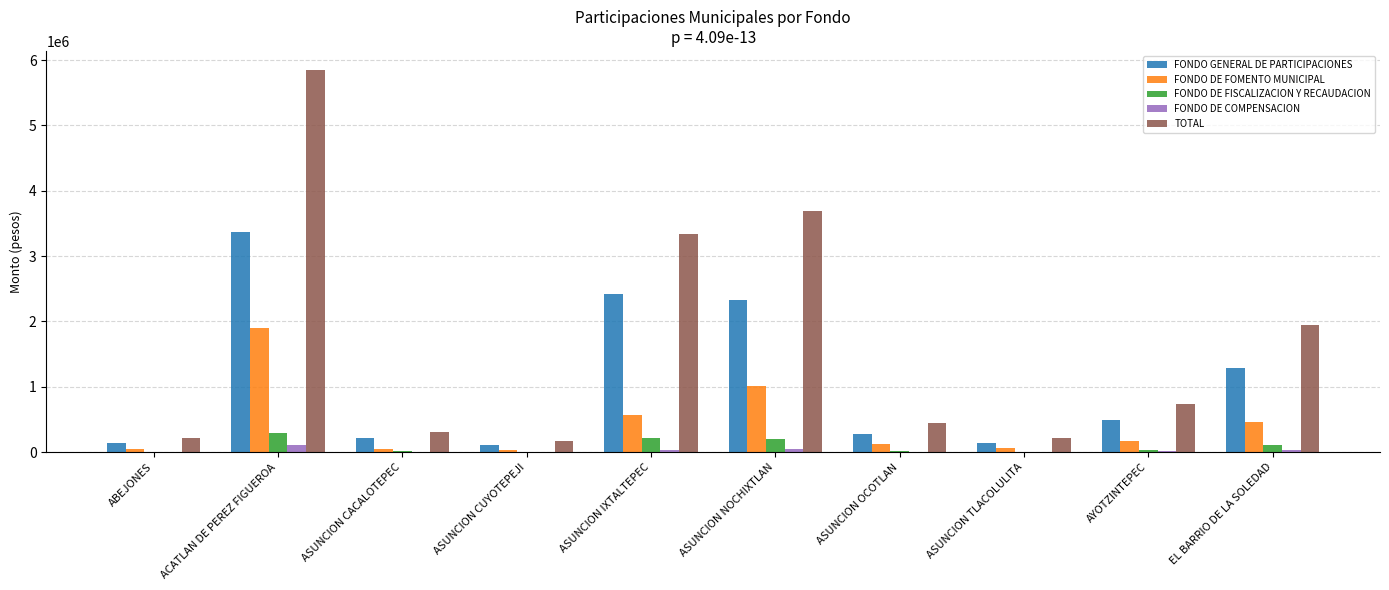

What is the spread (max minus min) of values at ASUNCION OCOTLAN?

434853